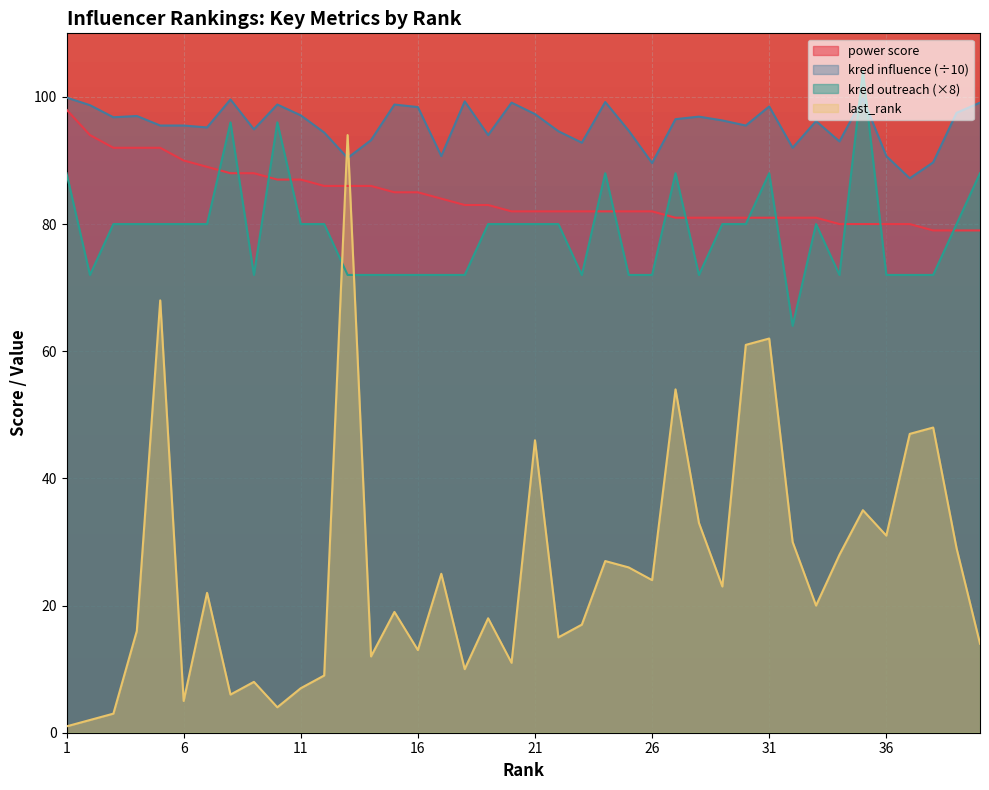

In kred outreach, how many points are higher than both neighbors (excluding endpoints)?

7